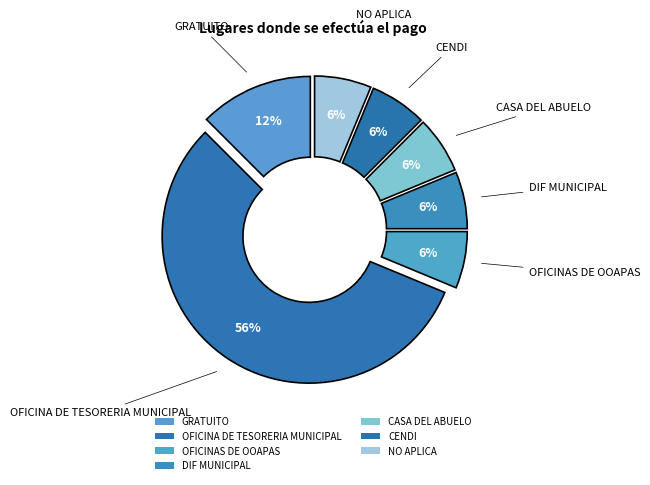

Combined, what portion of the pie is DIF MUNICIPAL and GRATUITO?

18.8%